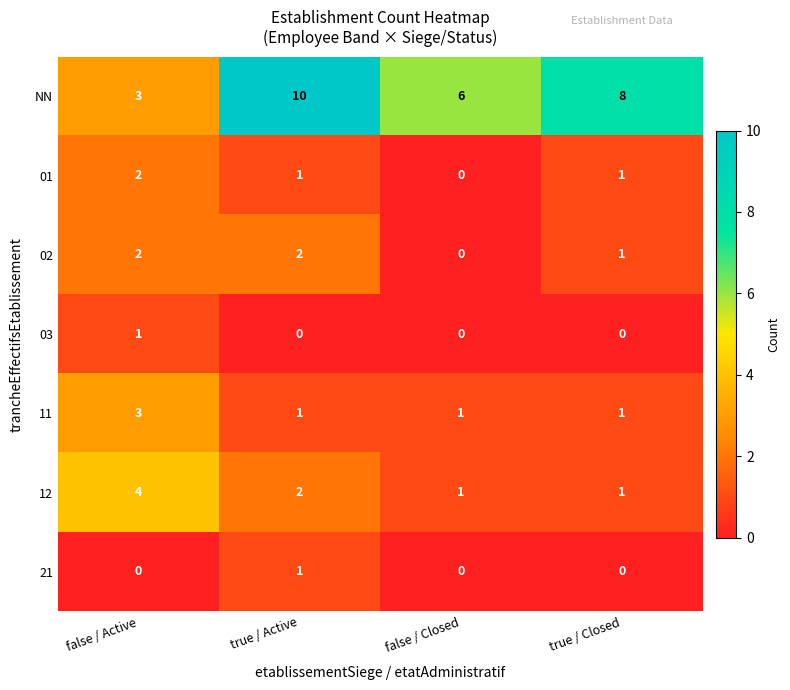

How many 12 values are between 1 and 4?

4